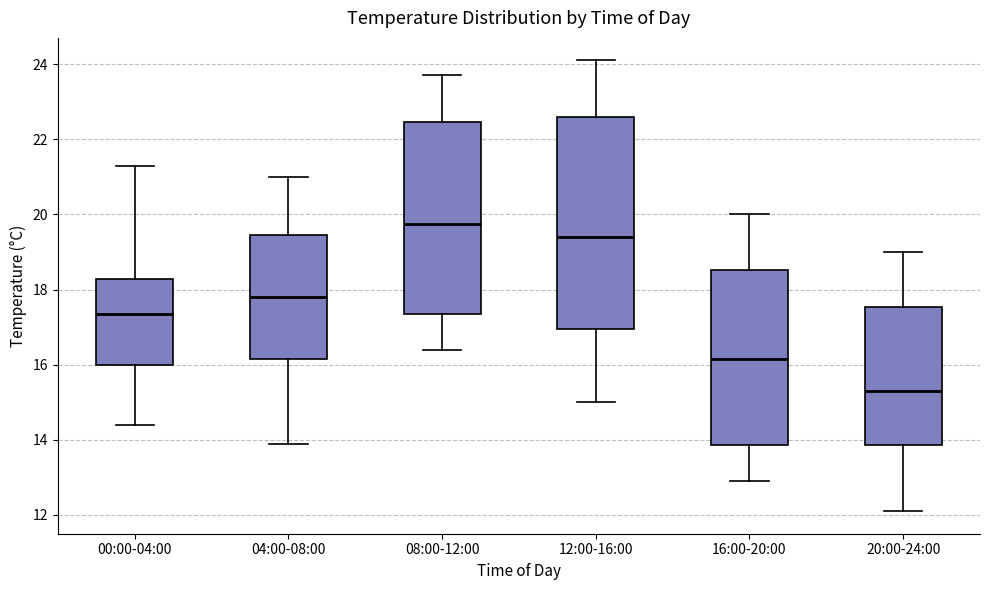

Which box's median line is the highest?

08:00-12:00